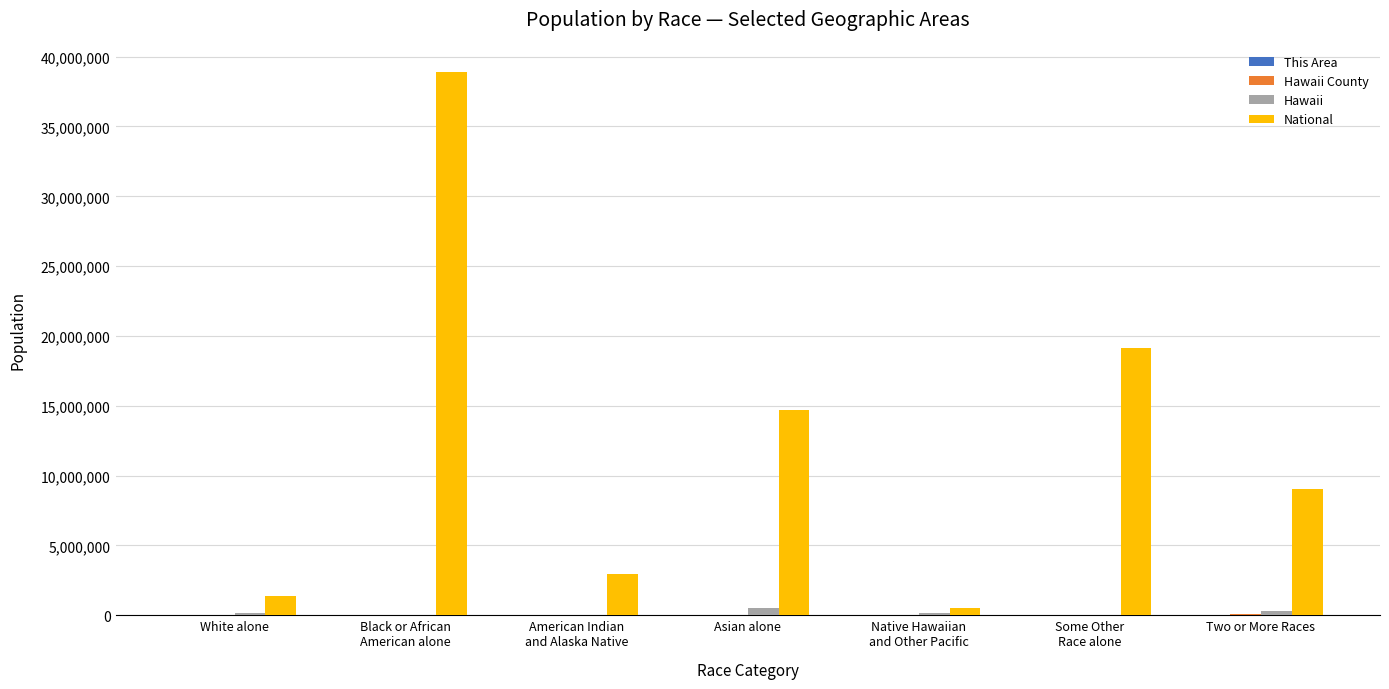

What is the greatest value displayed?

38929319